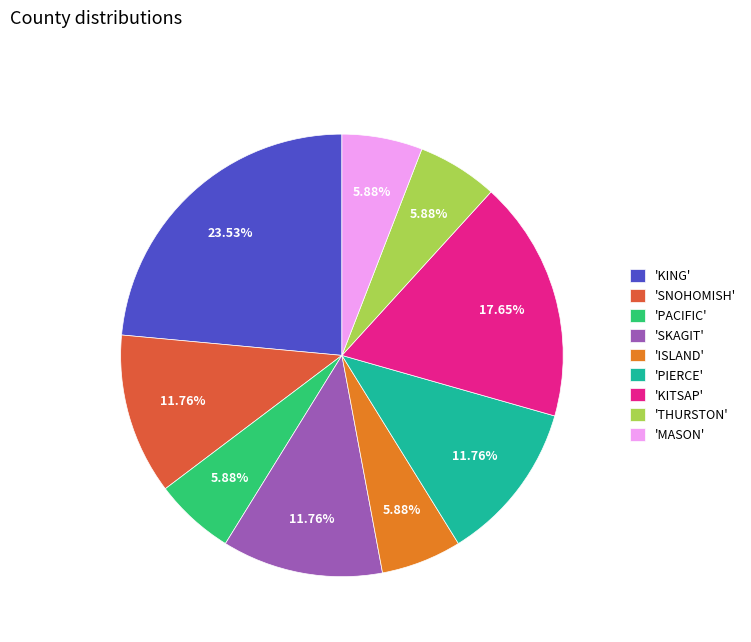

Count the number of slices in the pie.

9